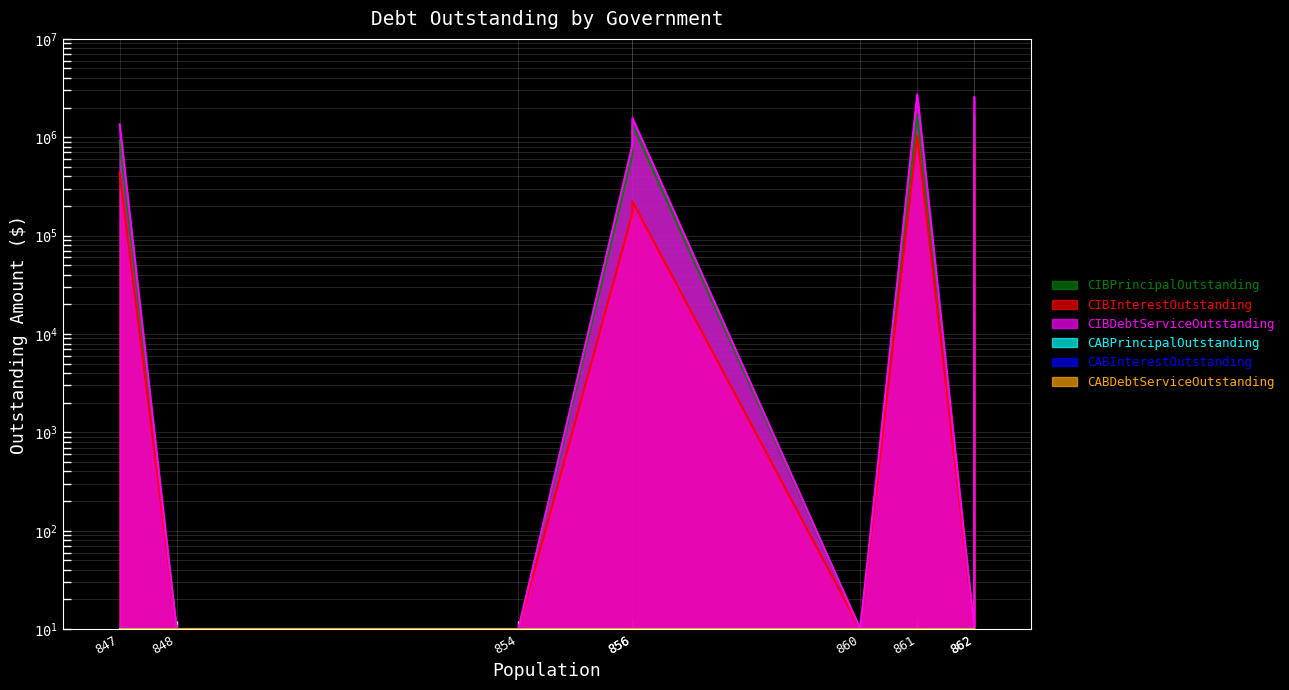

The value of CIBInterestOutstanding at 847 is 258012.7. True or false?

False